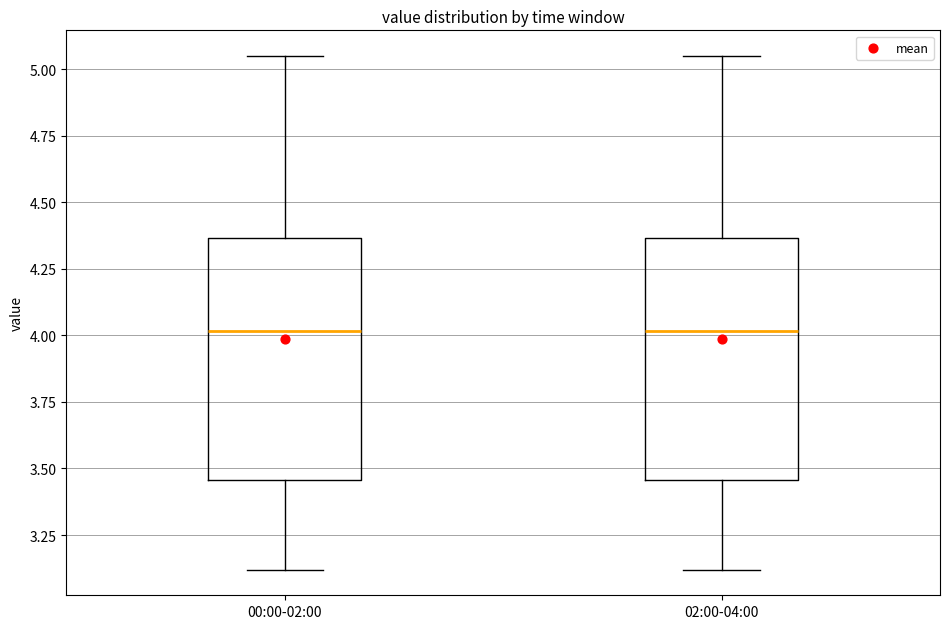

Reading left to right, transcribe this box plot: for each box, give where its median line is, the range the box spans, and where its two whiskers end, as read against the y-axis. The values are not printed on the chart, so give them approximately, as read against the axis.

00:00-02:00: median 4.00, box 3.45 to 4.35, whiskers 3.10 to 5.05
02:00-04:00: median 4.00, box 3.45 to 4.35, whiskers 3.10 to 5.05